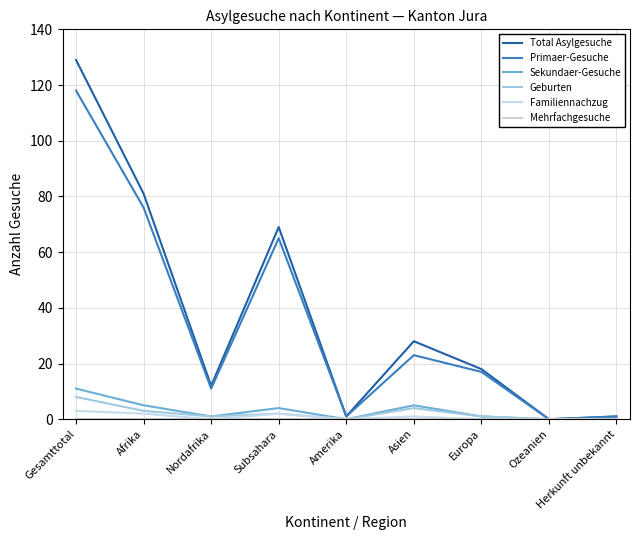

How many interior local peaks does the Primaer-Gesuche series have?

2